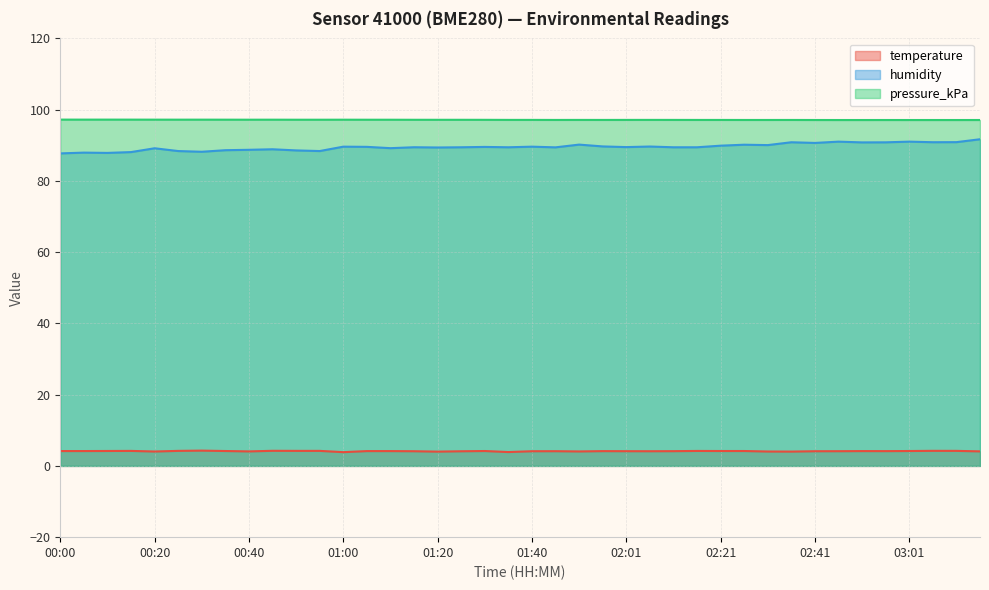

In pressure_kPa, how many points are higher than both neighbors (excluding endpoints)?

10